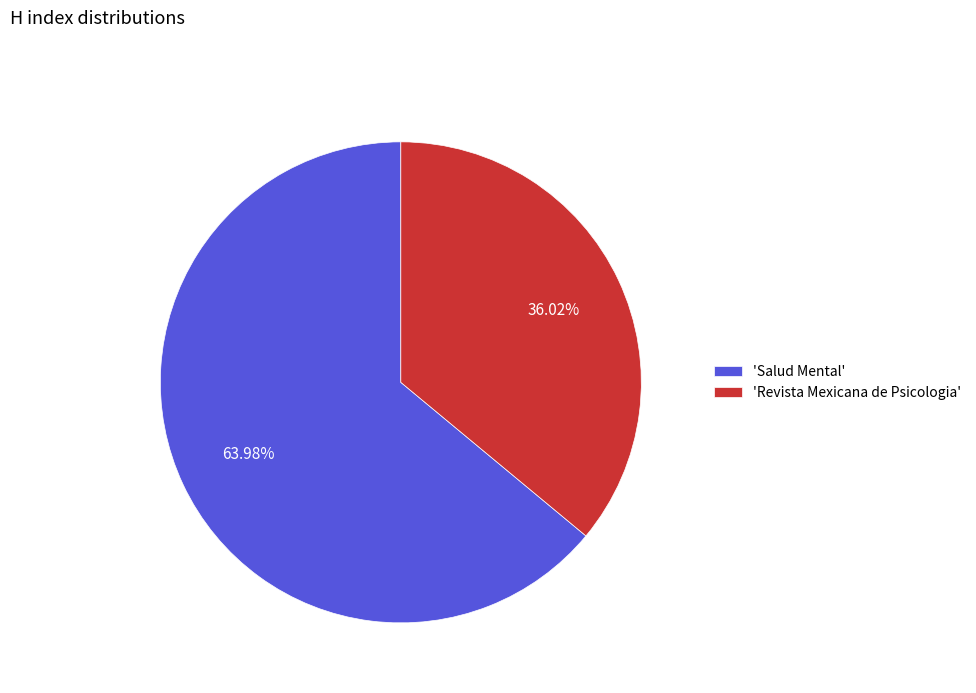

Does any single category account for the majority?

Yes